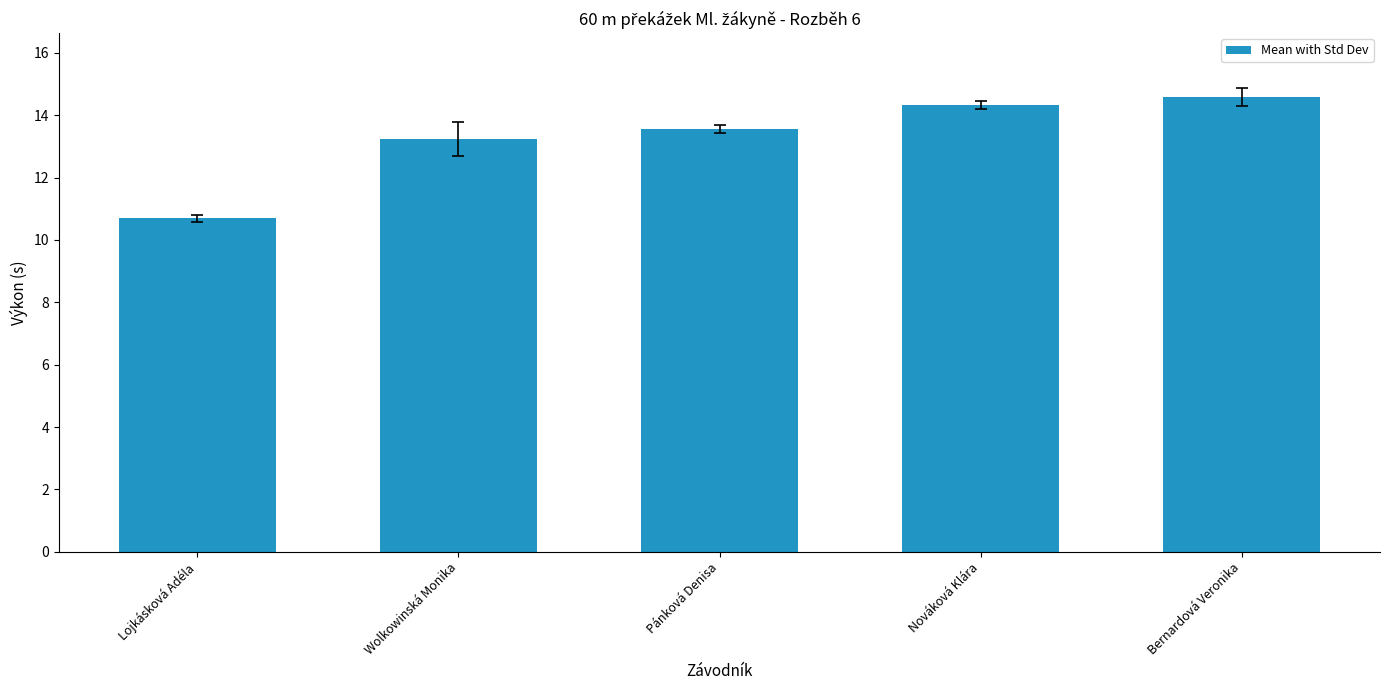

What is the label of the 2nd bar from the left?

Wolkowinská Monika